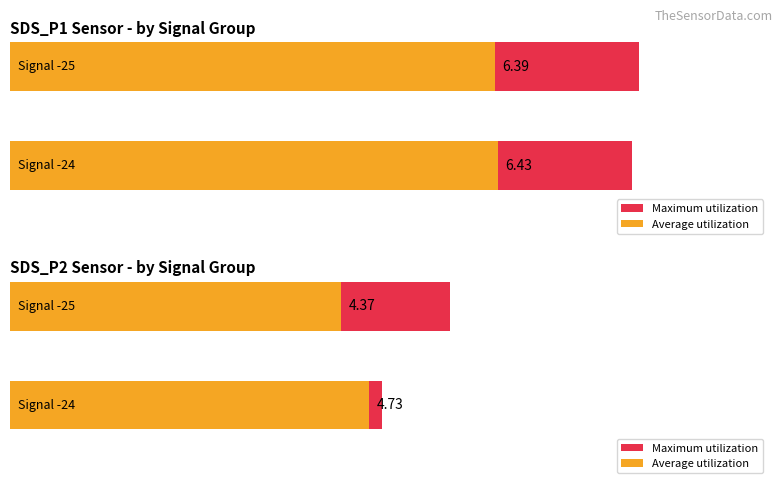

The SDS_P2 series shows 7.2 at -24. True or false?

False